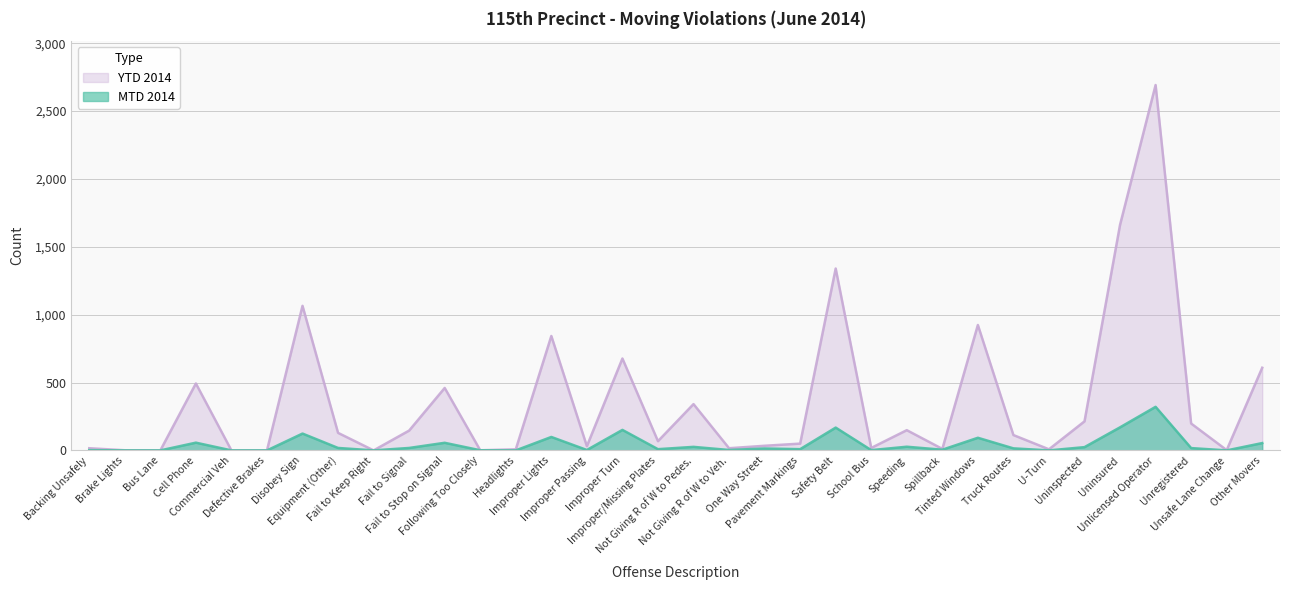

Which series has the largest total across all categories?

YTD 2014